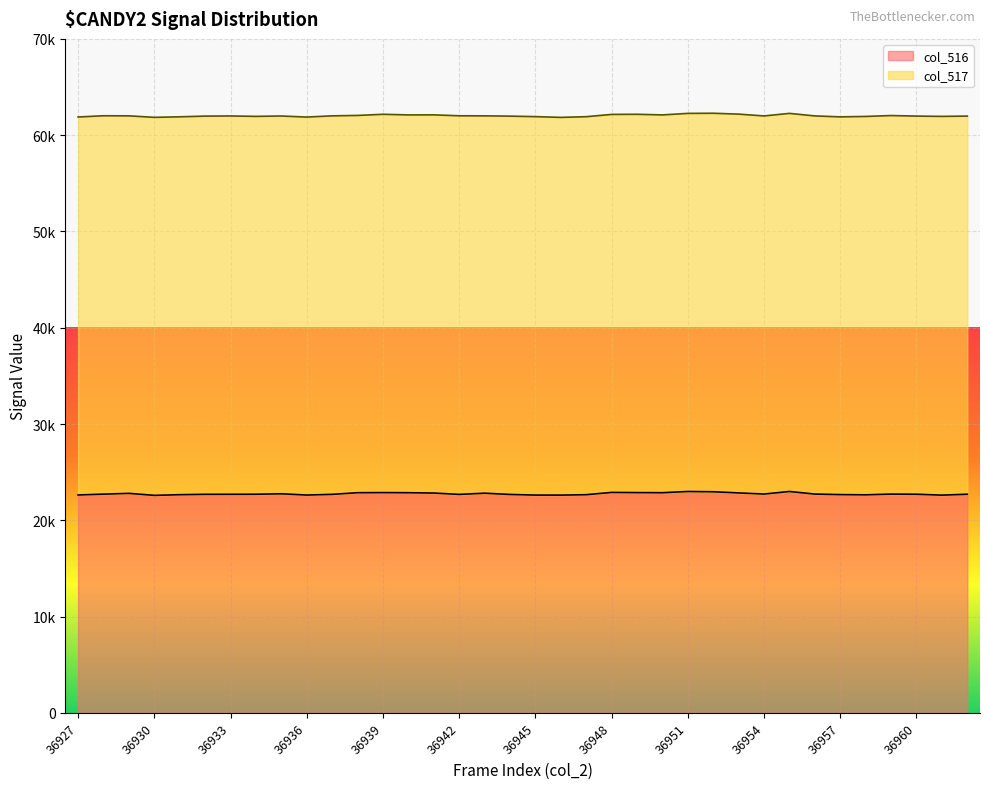

True or false: the data has more than 2 interior local peaks.

True